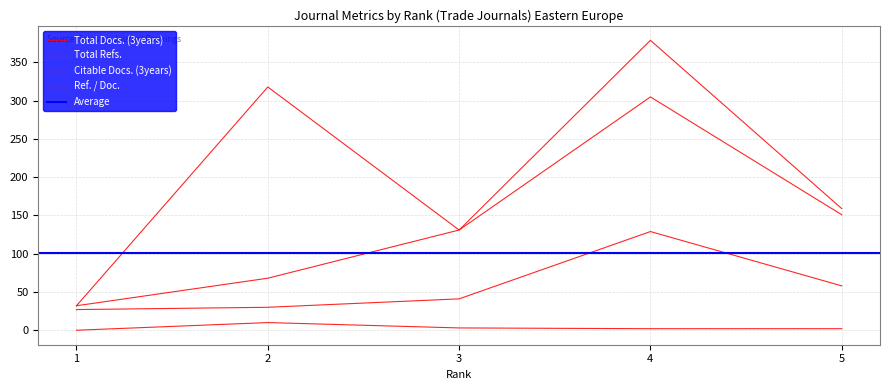

Which series has the largest range (max minus min)?

Total Refs.